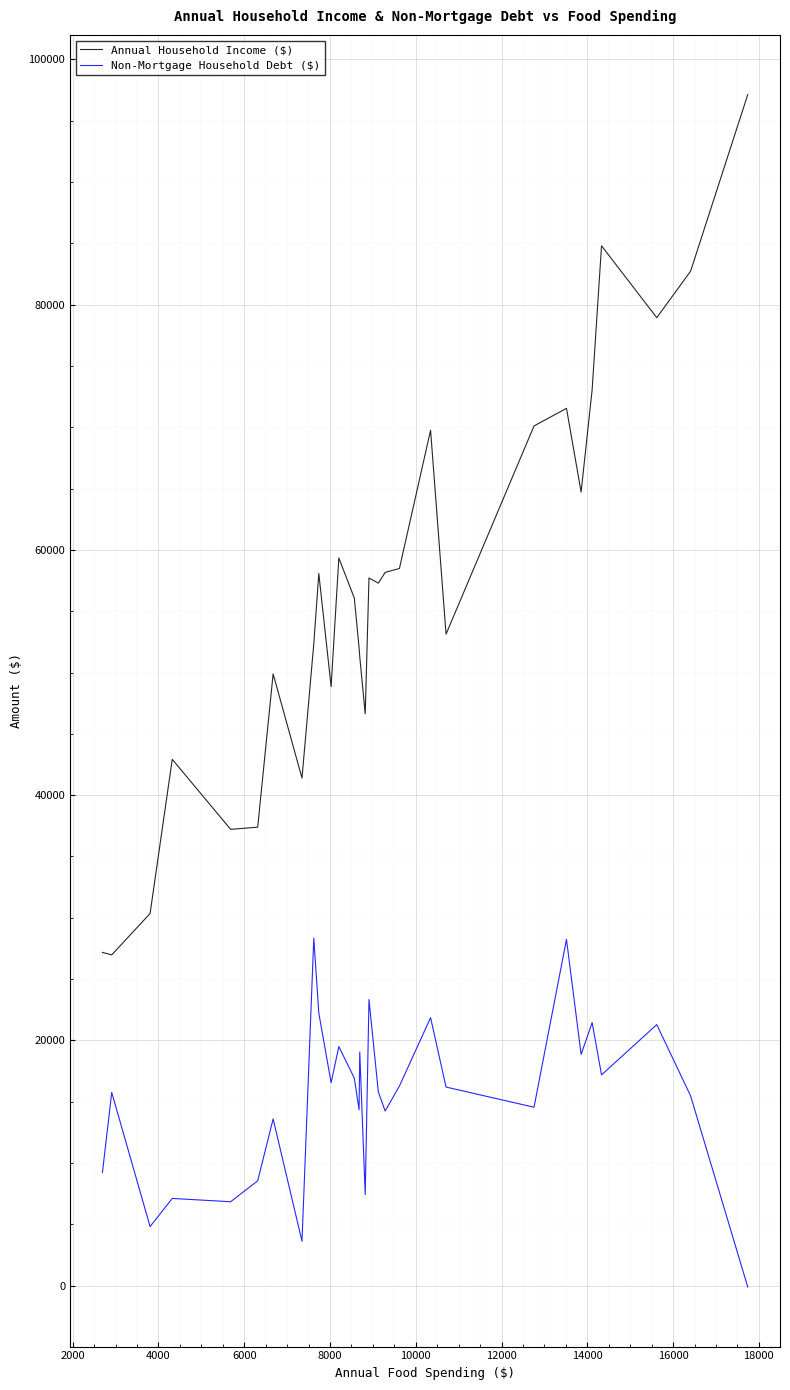

List the series in order of their overall mean, lowest first.

Non-Mortgage Household Debt ($), Annual Household Income ($)